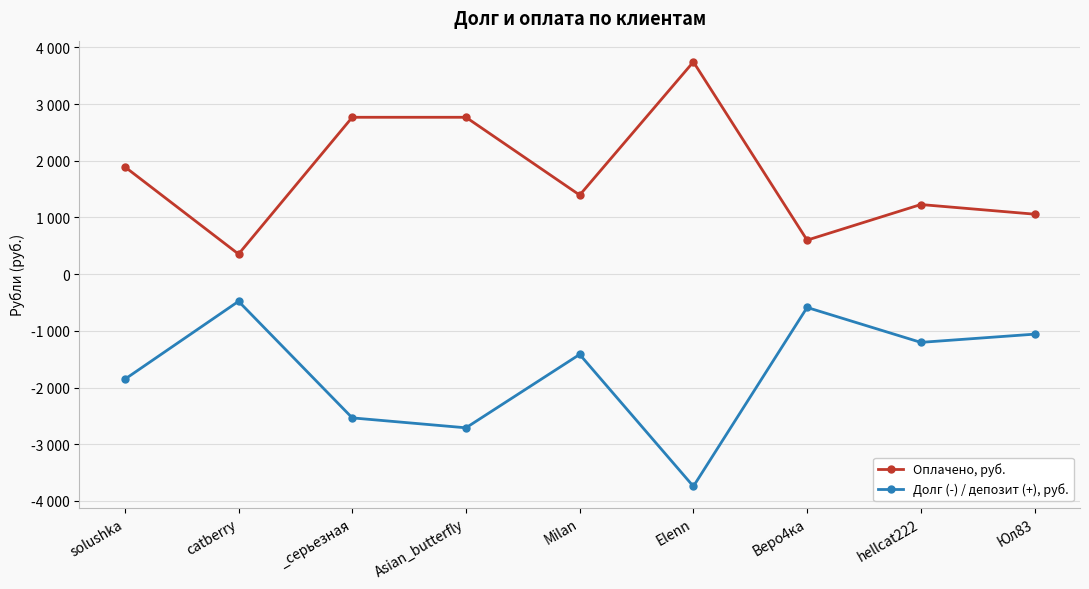

What are all the series names shown in the legend?

Оплачено, руб., Долг (-) / депозит (+), руб.